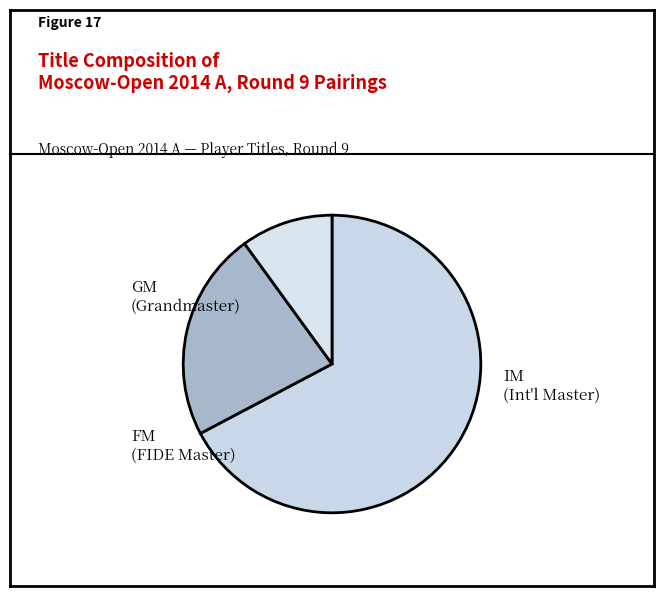

Rank the categories by value from lowest to highest.

FM, IM, GM